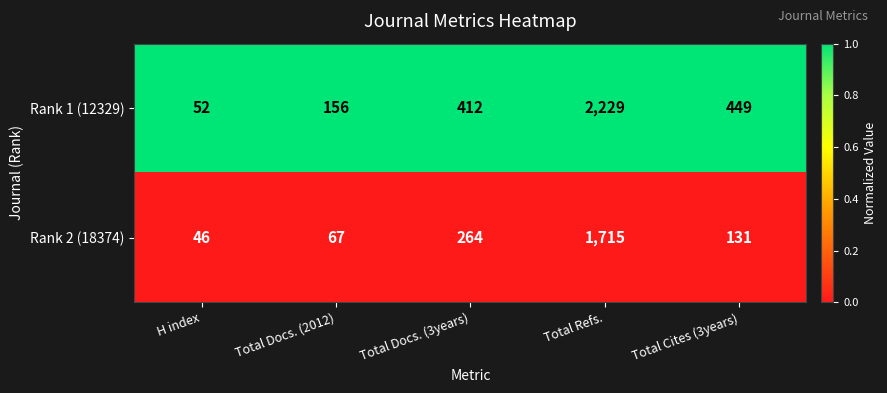

Reading left to right, extract all data points from this chart.

Rank 1 (12329): 52	156	412	2229	449
Rank 2 (18374): 46	67	264	1715	131